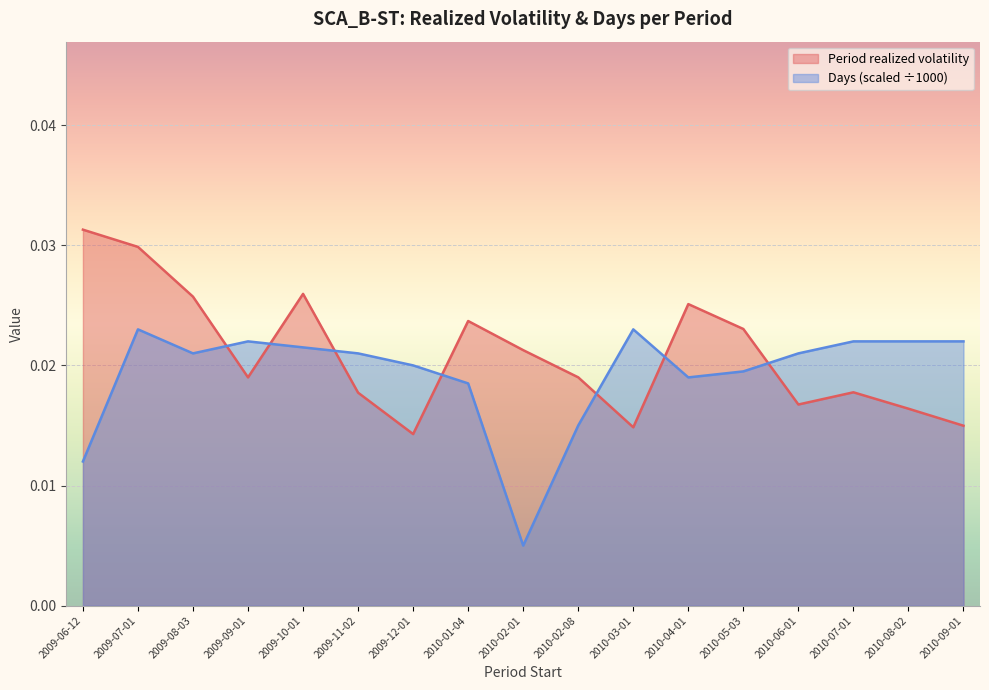

Which series has the widest spread of values?

Days (scaled ÷1000)